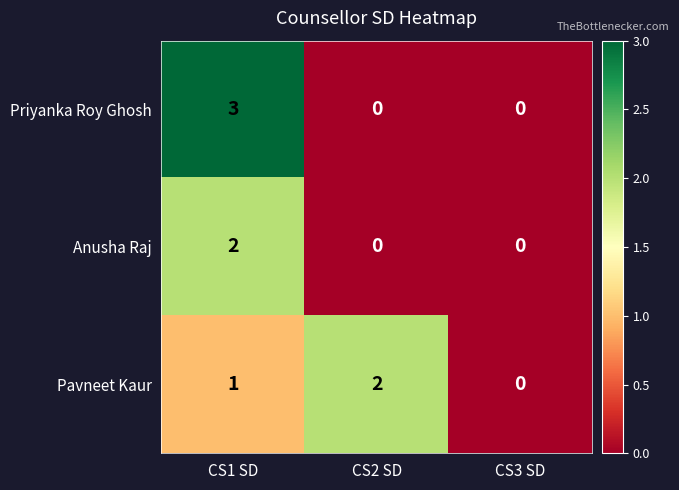

The value of Priyanka Roy Ghosh at CS2 SD is -1. True or false?

False